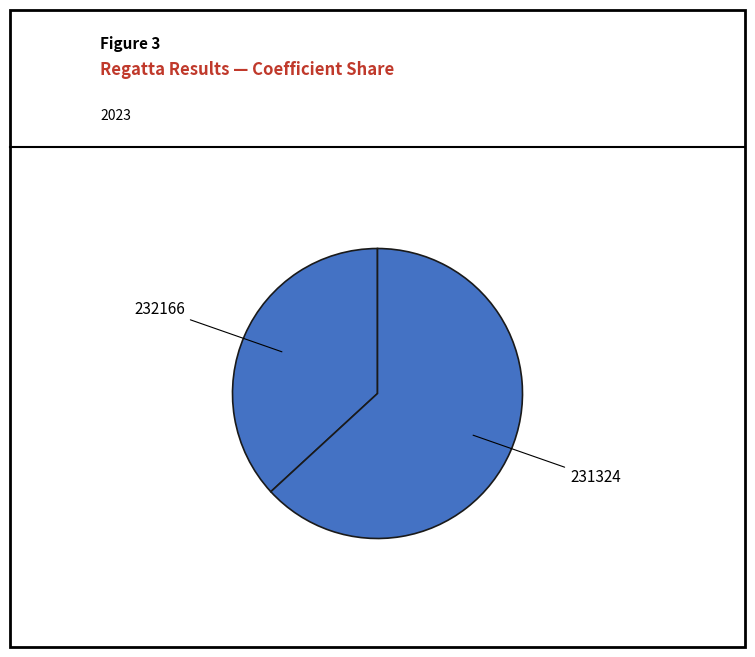

Which category has the smallest portion of the pie?

232166